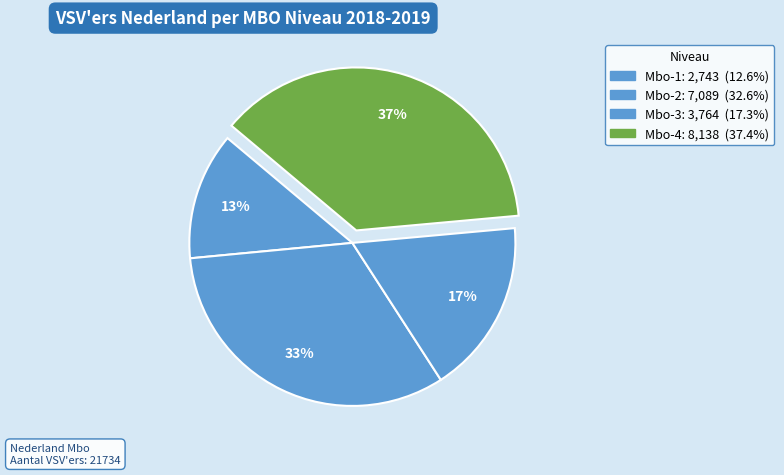

Does any single category account for the majority?

No